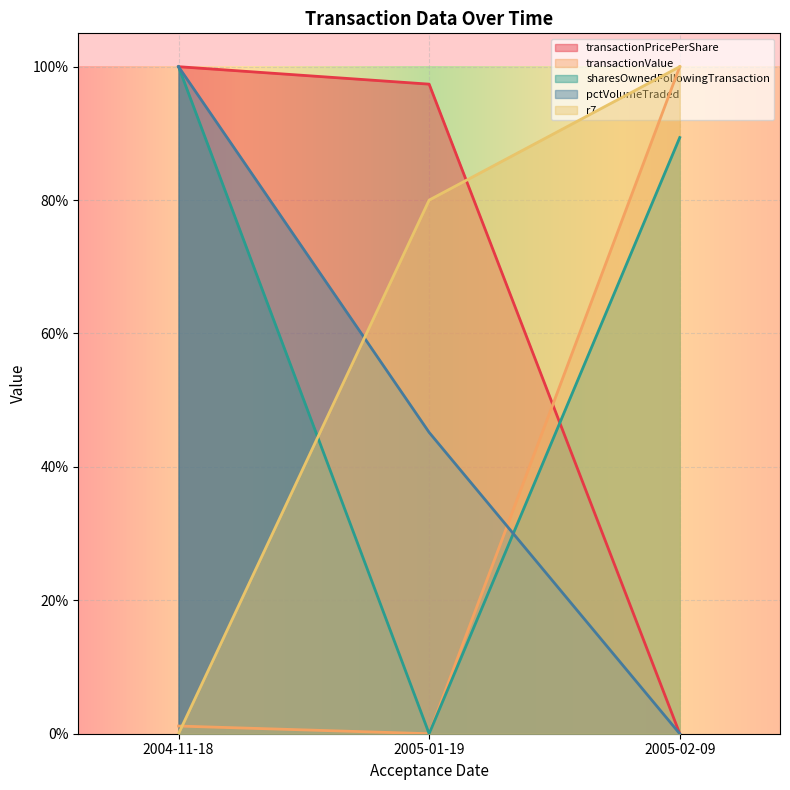

What position from the left is 2005-01-19?

2